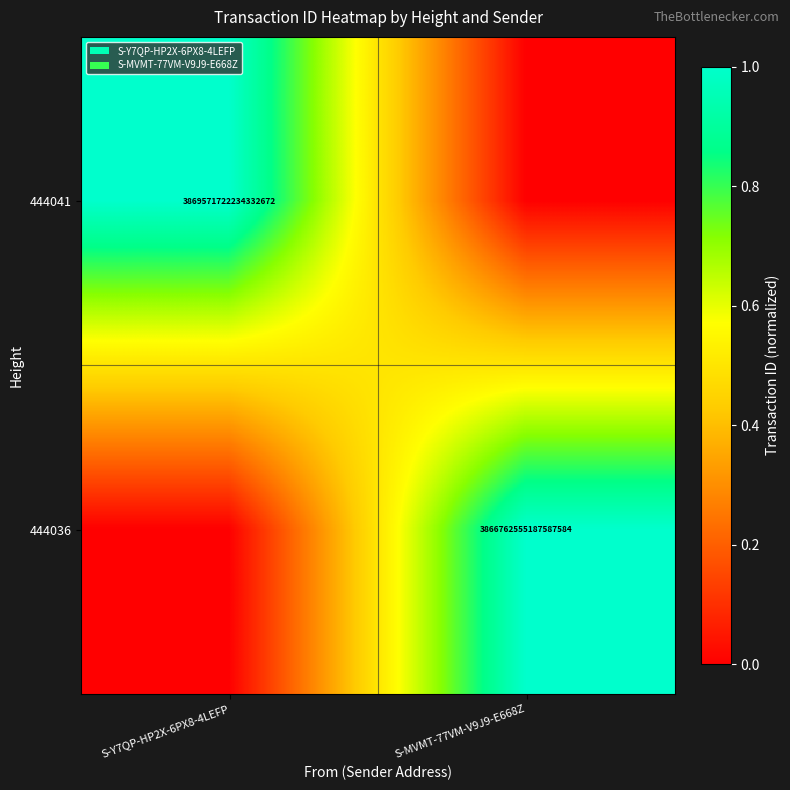

Is it true that 444041 equals 3869571722234332672 at S-Y7QP-HP2X-6PX8-4LEFP?

True